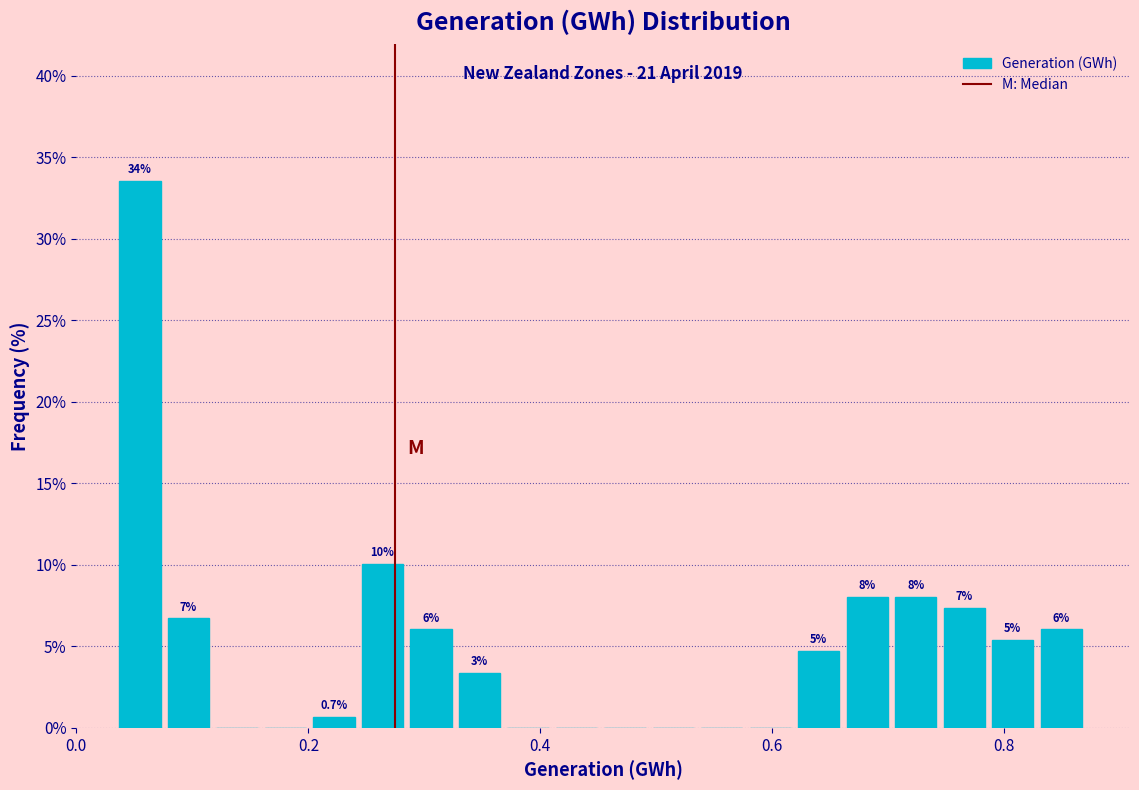

Read against the x-axis, roughly where is the centre of the tallest bar?

0.06